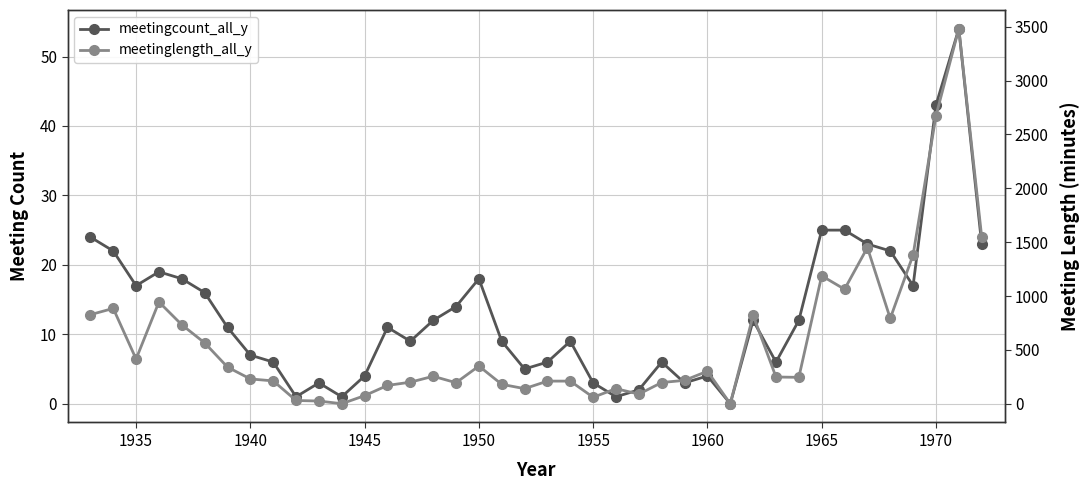

How many values in the meetingcount_all_y series are below 11?

19